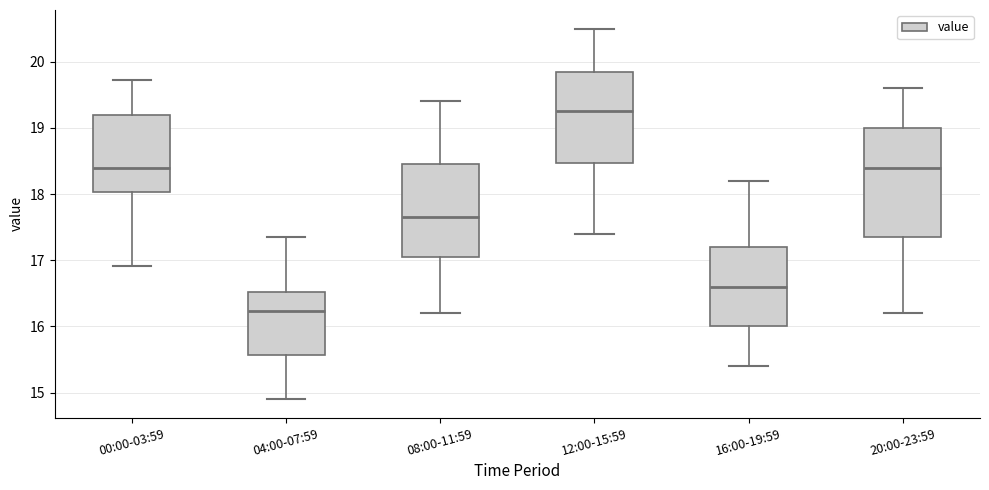

Which box is the tallest, from its lower edge to its upper edge?

20:00-23:59